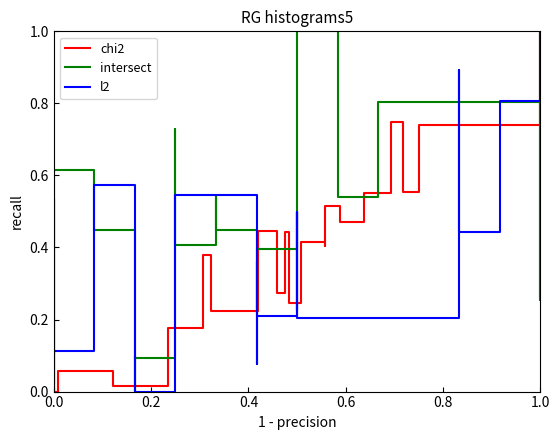

Does the chart display data point markers on the line(s)?

No